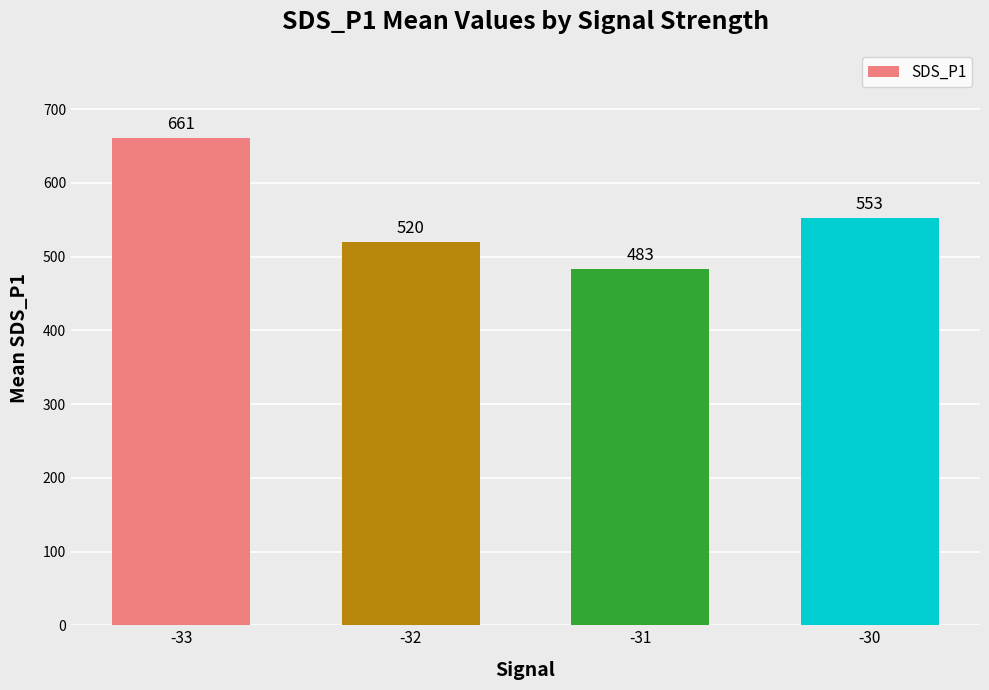

The chart shows a value of 482.8 at -31. True or false?

True